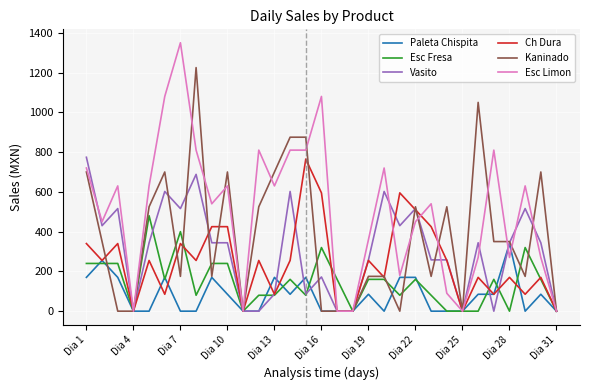

True or false: Paleta Chispita and Vasito intersect in this chart.

True